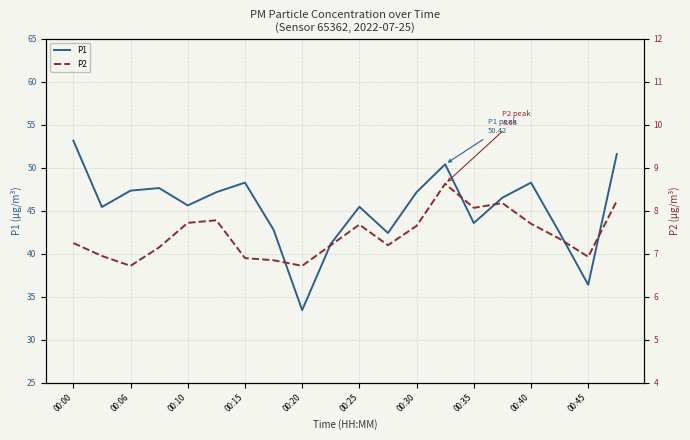

Does the chart display data point markers on the line(s)?

No